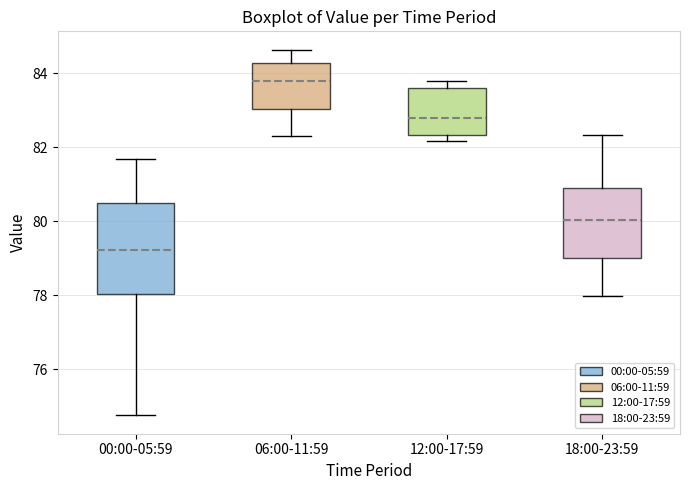

Reading left to right, read every box against the y-axis: the position of its median line, the range the box covers, and the ends of its whiskers. The values are not printed on the chart, so give them approximately, as read against the axis.

00:00-05:59: median 79.2, box 78.0 to 80.4, whiskers 74.8 to 81.6
06:00-11:59: median 83.8, box 83.0 to 84.2, whiskers 82.4 to 84.6
12:00-17:59: median 82.8, box 82.4 to 83.6, whiskers 82.2 to 83.8
18:00-23:59: median 80.0, box 79.0 to 81.0, whiskers 78.0 to 82.4